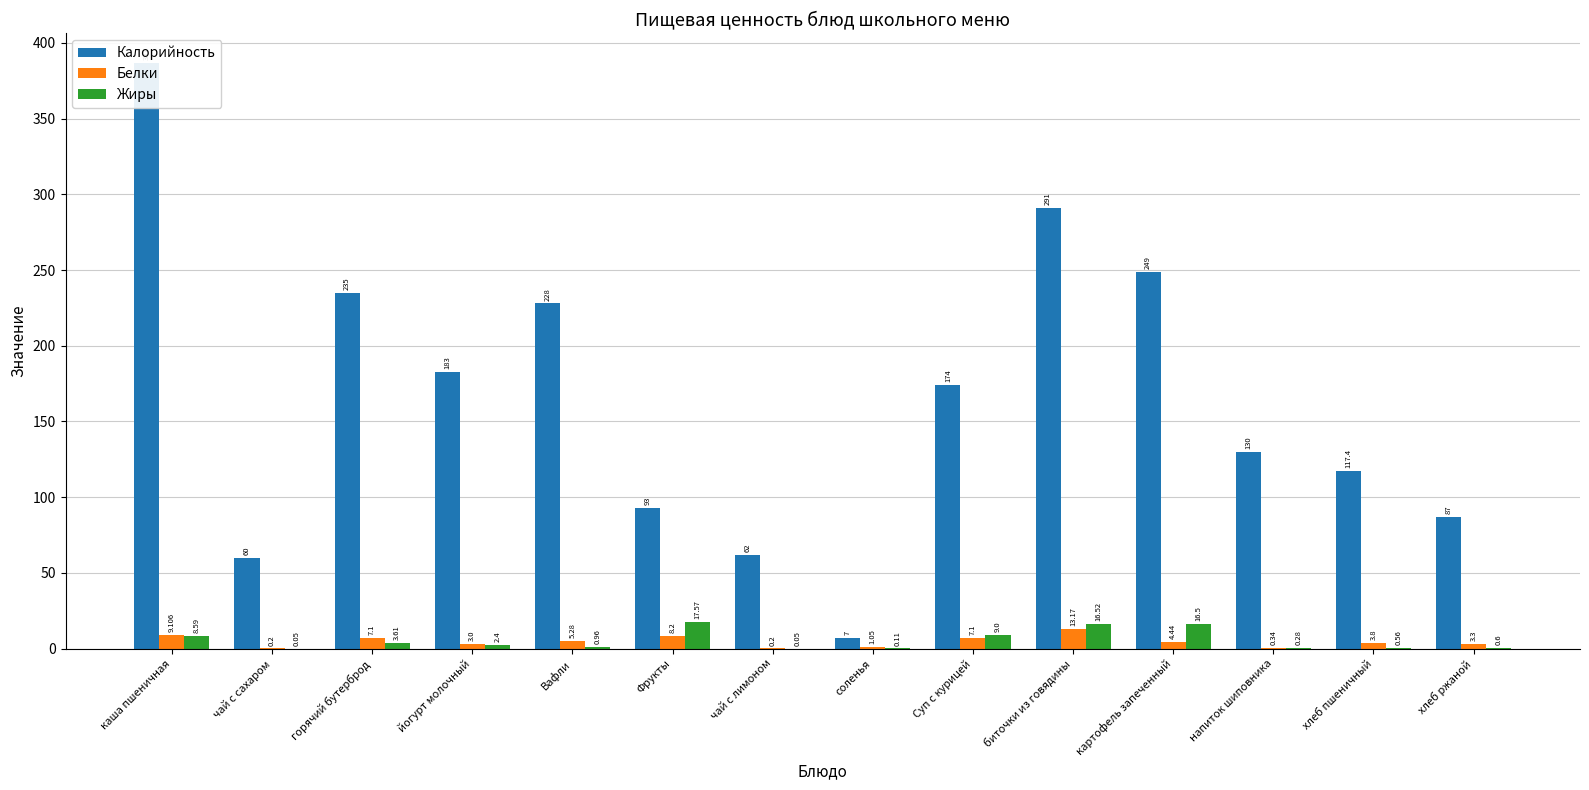

True or false: Белки has a value of 3.2 at каша пшеничная.

False